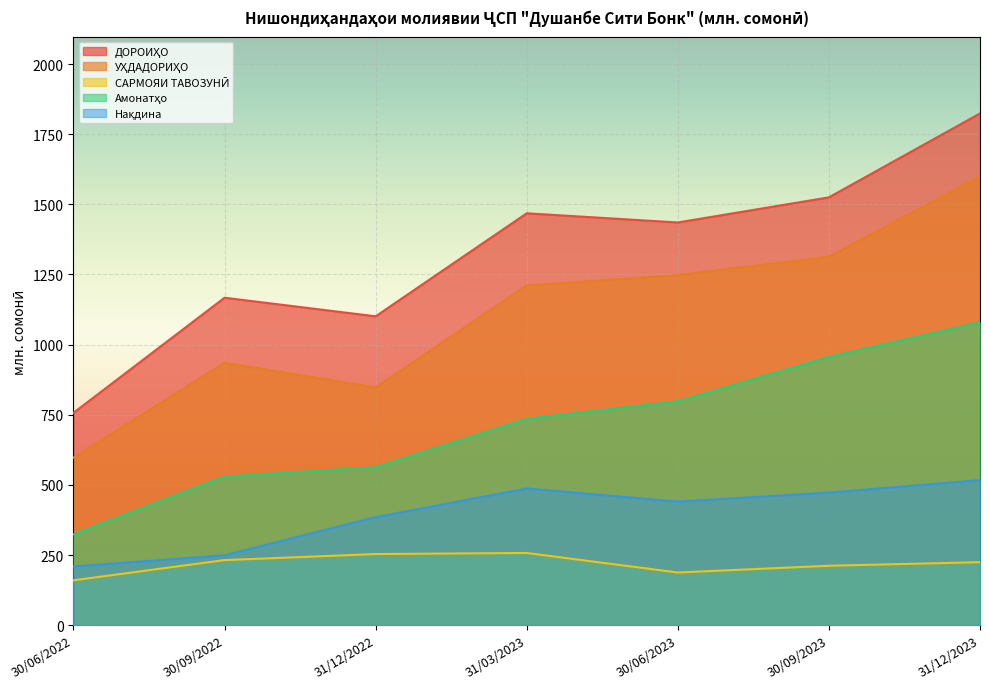

How many lines are shown in the chart?

5